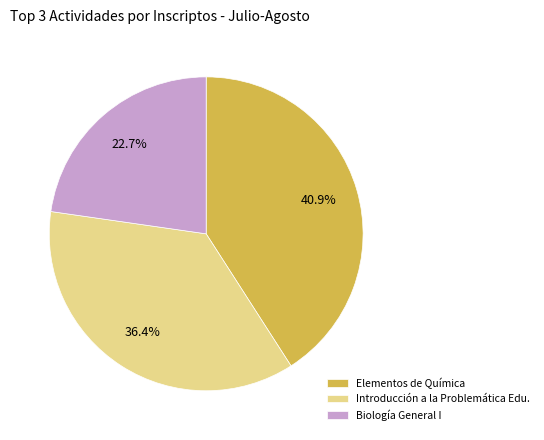

Is there any slice that represents more than half of the pie?

No